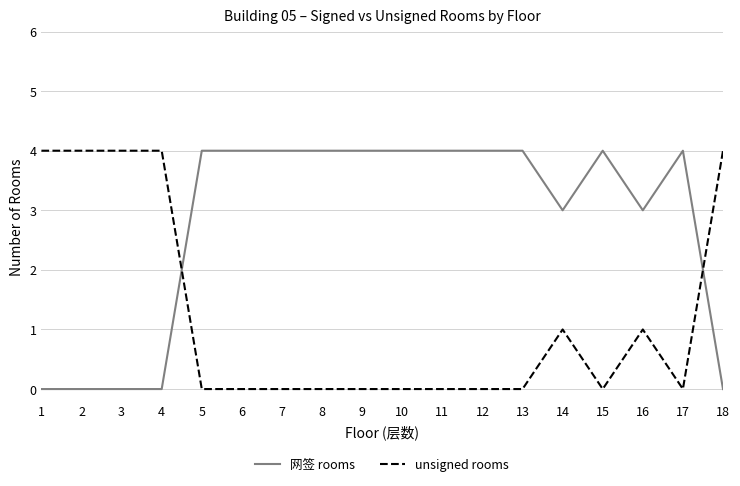

What is the total value across all series at 10?

4